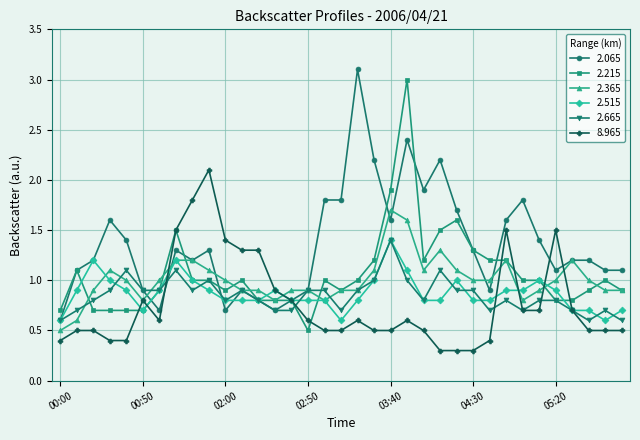

True or false: 2.215 has more than 1 interior local peaks.

True